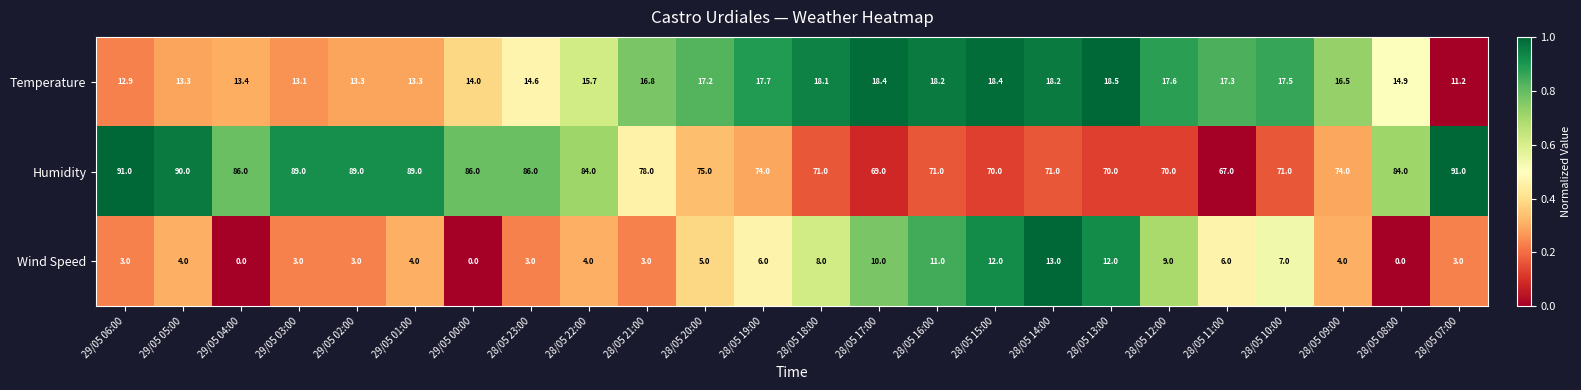

The value of Wind Speed at 29/05 02:00 is 1.6. True or false?

False